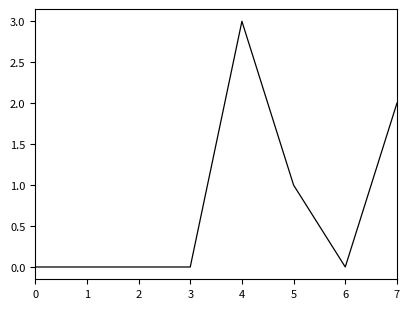

What is the difference between the values at 4 and 2?

3